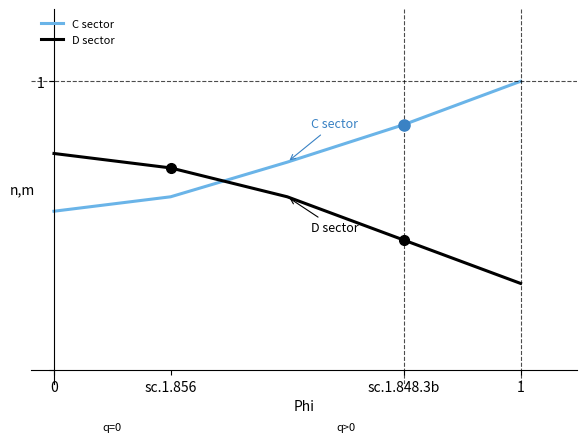

What is the difference between the maximum and second lowest values in the C sector series?

0.4